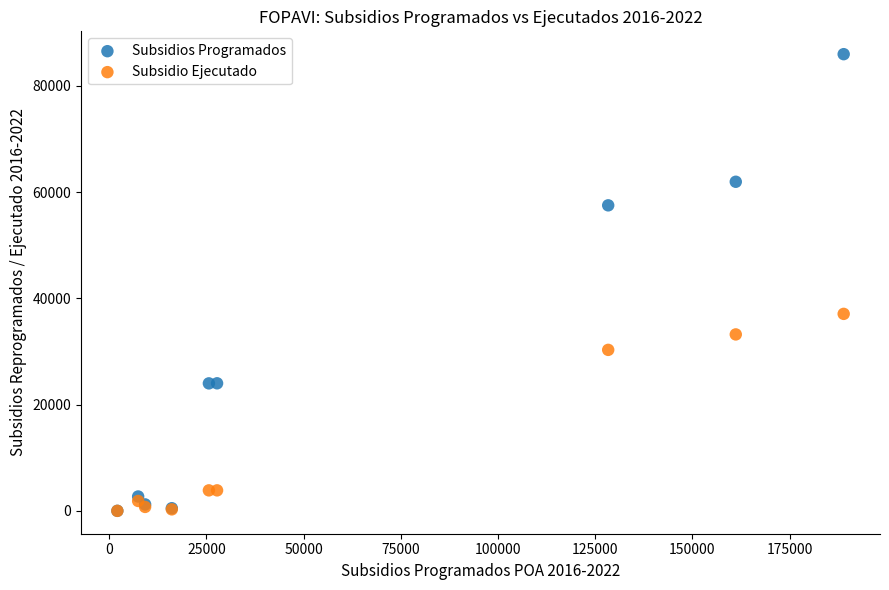

In the Subsidios Programados series, what Y value is closest to 42994?

57518